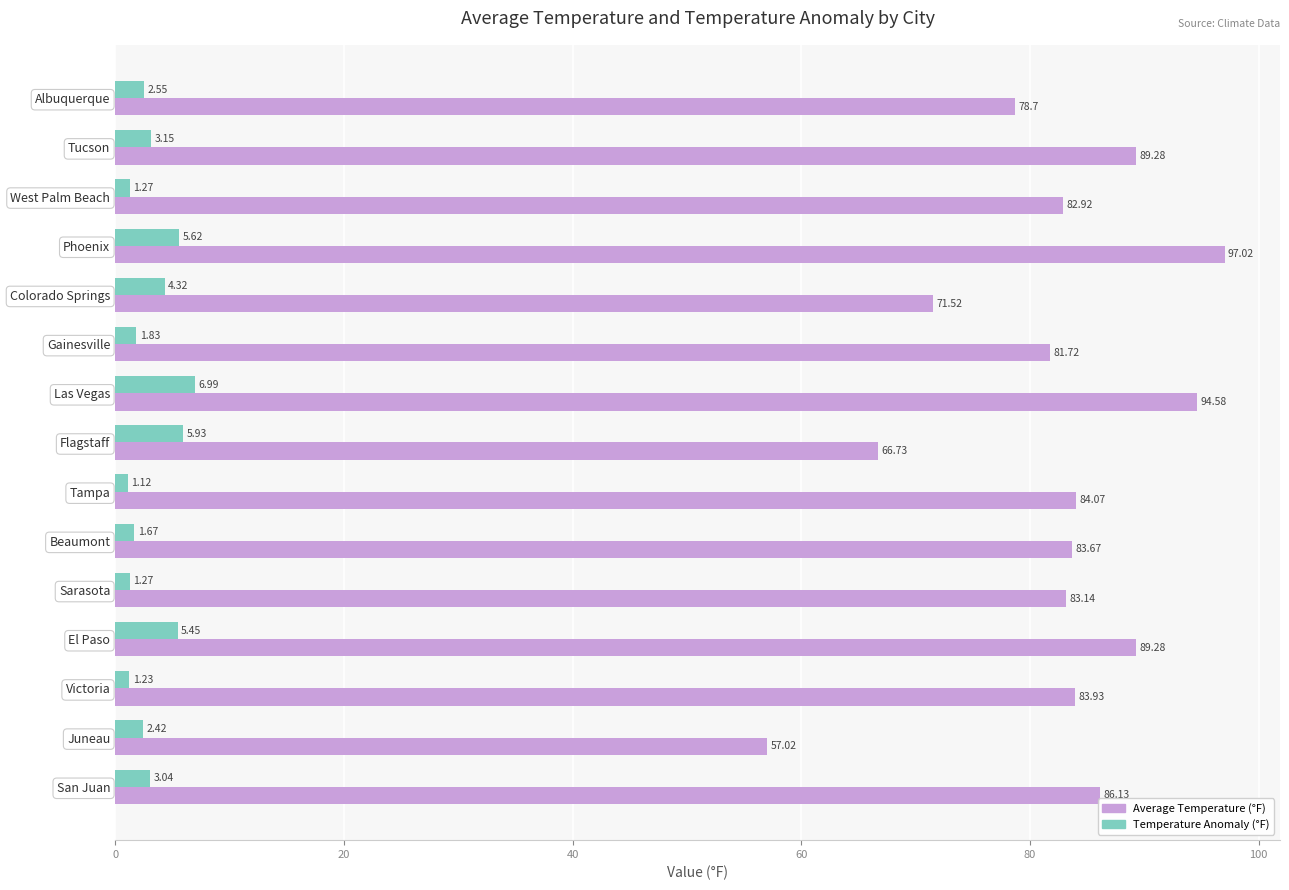

Rank the series by their average value, from highest to lowest.

Average Temperature (°F), Temperature Anomaly (°F)